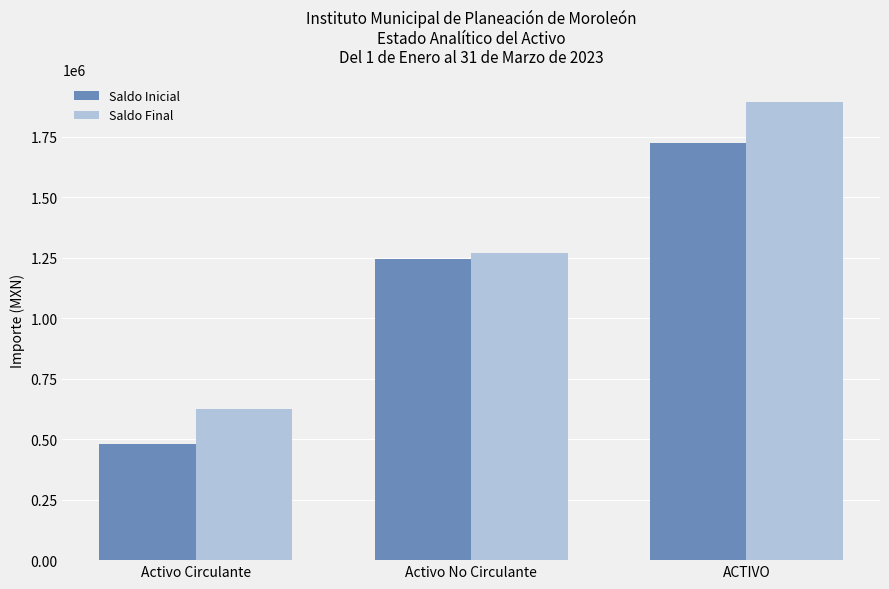

Is the value of Saldo Final at ACTIVO greater than the value of Saldo Inicial at ACTIVO?

Yes